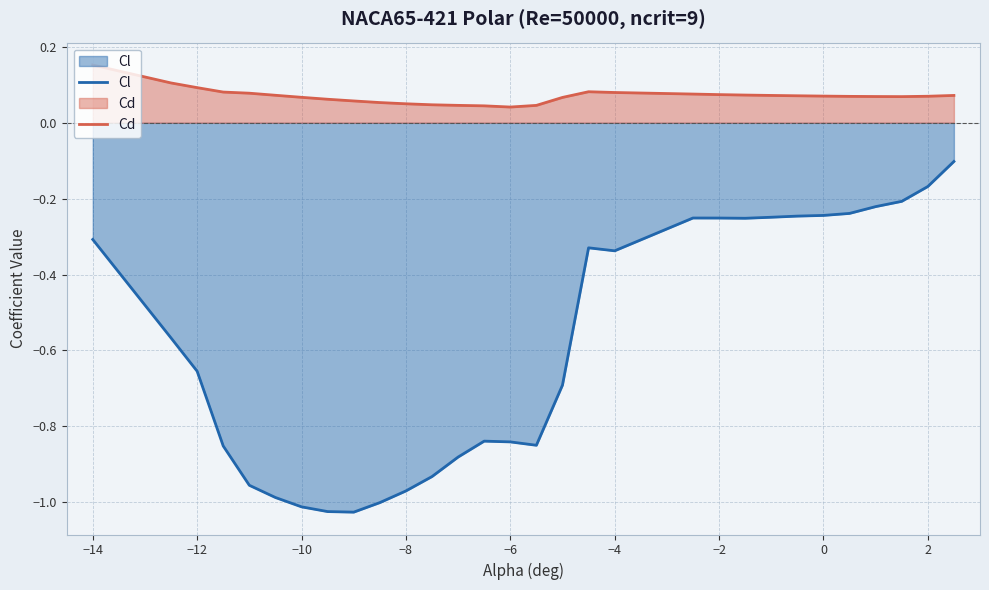

Reading left to right, what are all the values shown in this chart?

Cl: -0.3	-0.6	-0.7	-0.9	-1.0	-1.0	-1.0	-1.0	-1.0	-1.0	-1.0	-0.9	-0.9	-0.8	-0.8	-0.9	-0.7	-0.3	-0.3	-0.3	-0.3	-0.3	-0.2	-0.2	-0.2	-0.2	-0.2	-0.2	-0.2	-0.1
Cd: 0.2	0.1	0.1	0.1	0.1	0.1	0.1	0.1	0.1	0.1	0.1	0.0	0.0	0.0	0.0	0.0	0.1	0.1	0.1	0.1	0.1	0.1	0.1	0.1	0.1	0.1	0.1	0.1	0.1	0.1